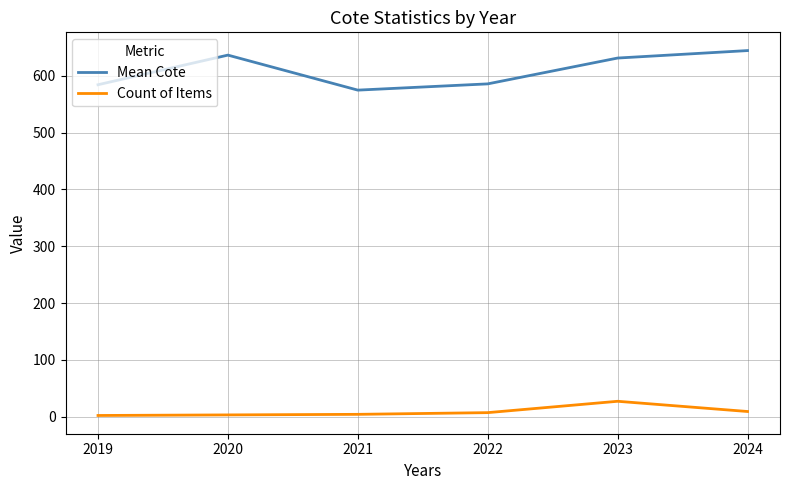

What is the minimum value for Mean Cote?

575.0